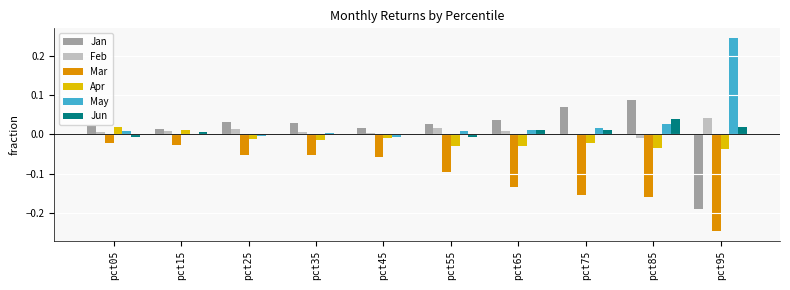

What is the sum of all May values?

0.3